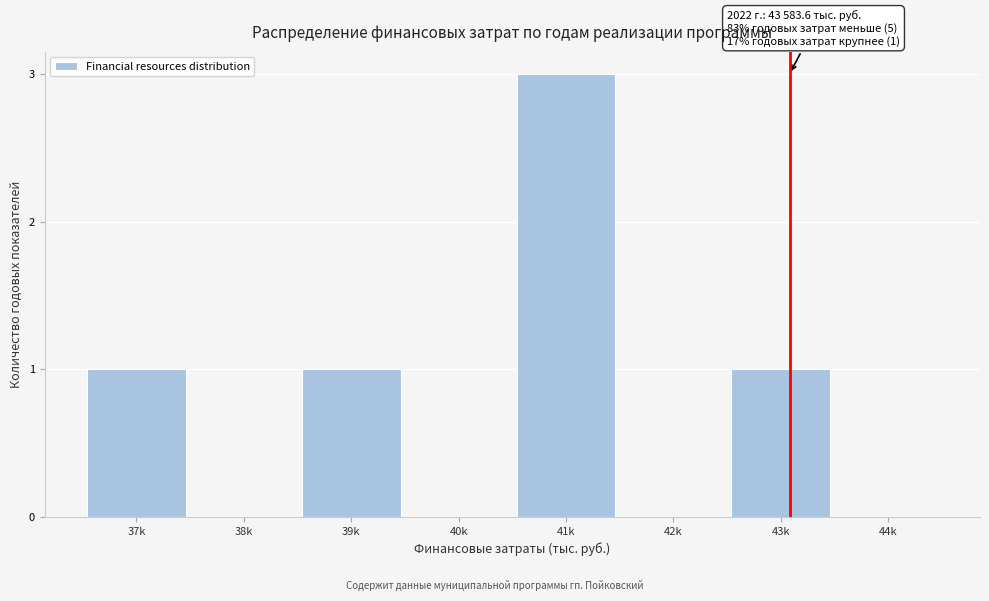

Reading right to left, extract all data points from this chart.

44k=0	43k=1	42k=0	41k=3	40k=0	39k=1	38k=0	37k=1